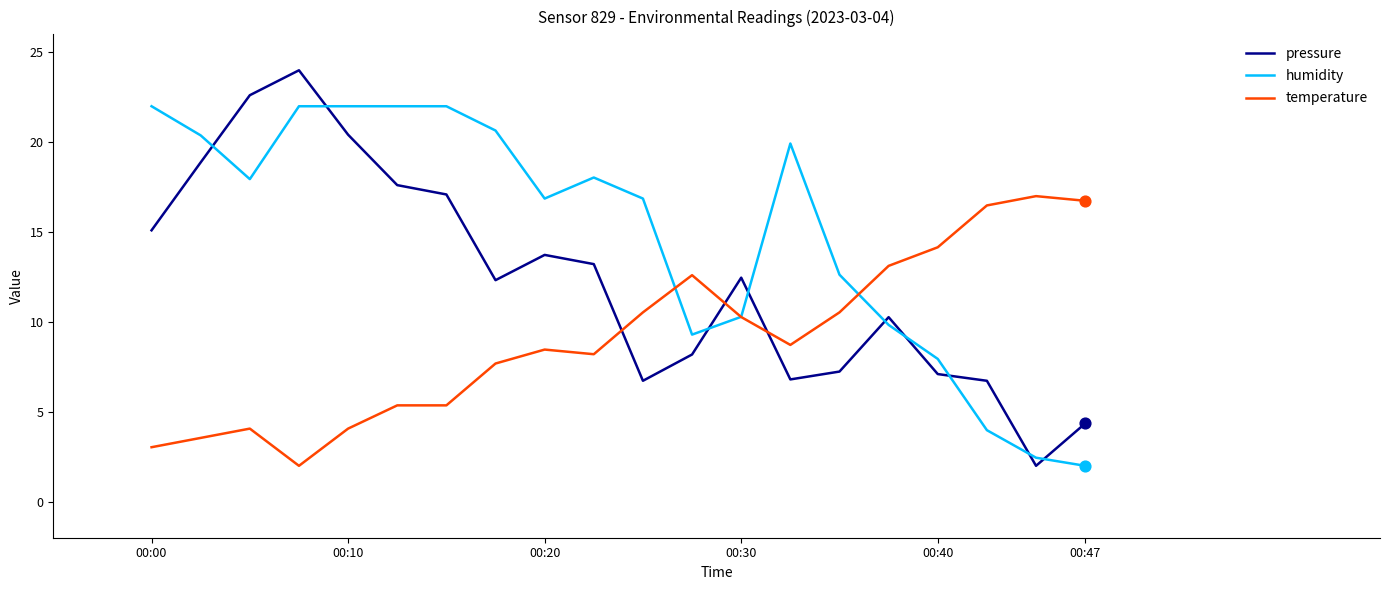

Rank the series by their maximum value, from highest to lowest.

pressure, humidity, temperature